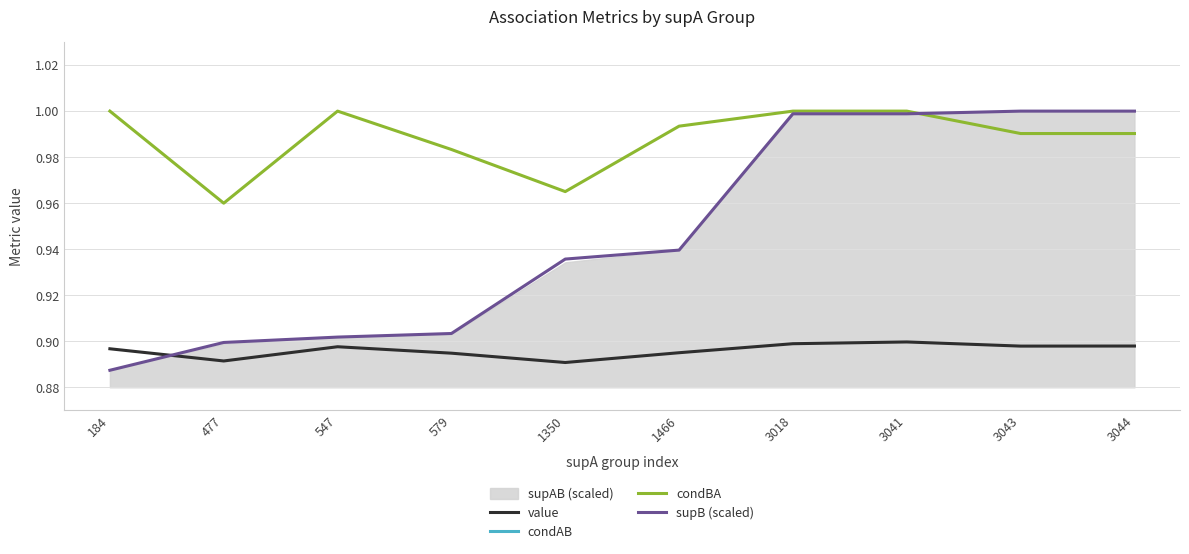

Is it true that value equals 0.5 at 3018?

False